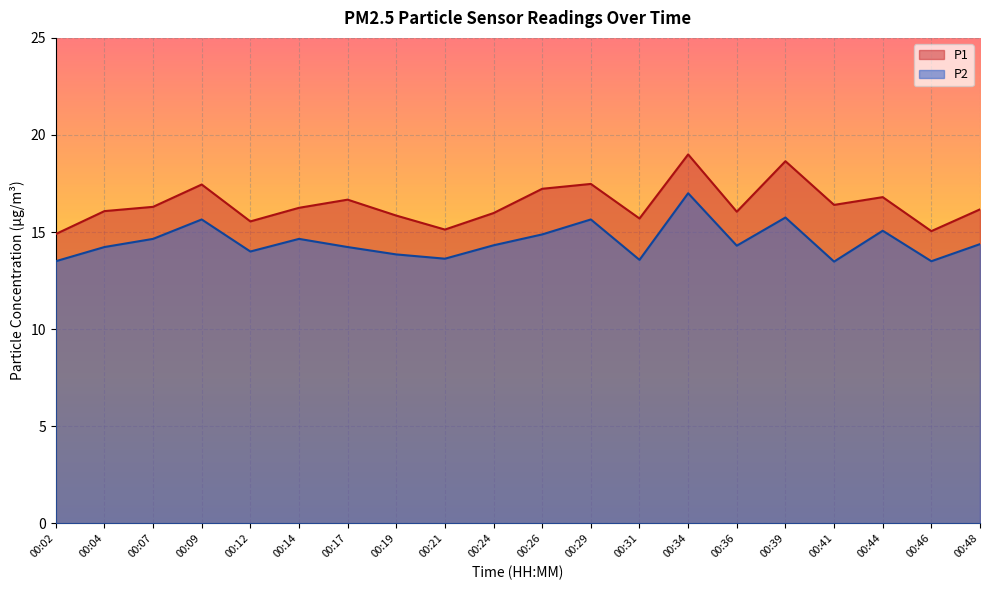

What are all the series names shown in the legend?

P1, P2